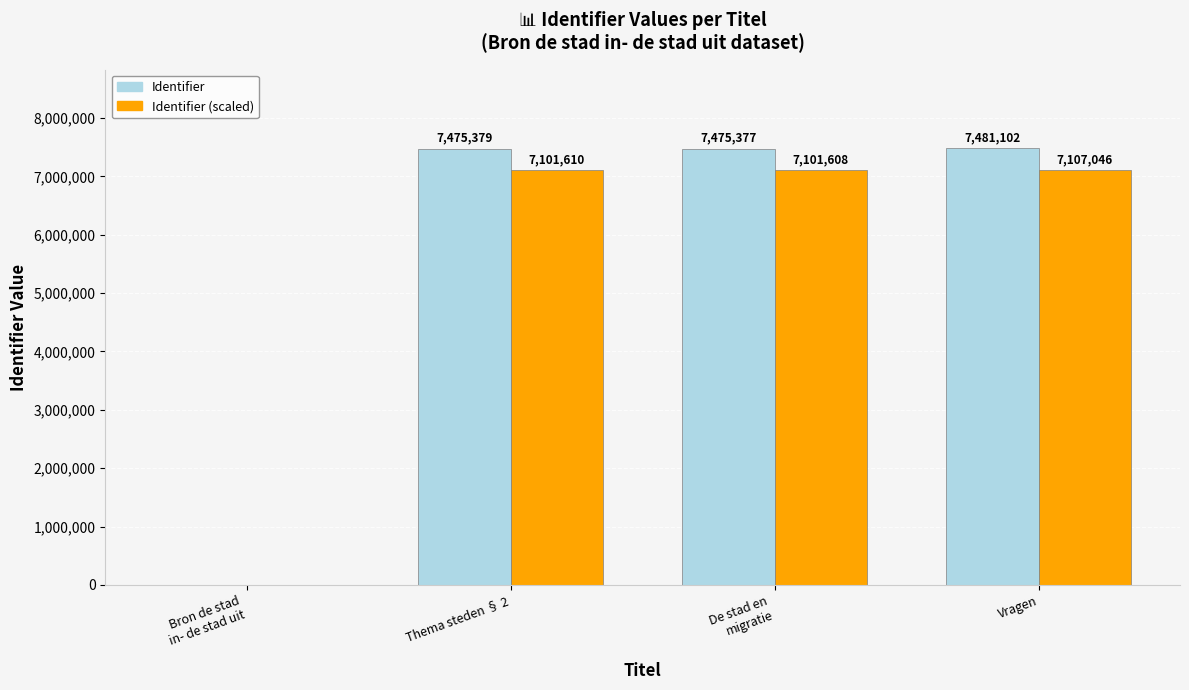

Is it true that Identifier (scaled) equals 7107046.9 at Vragen?

True